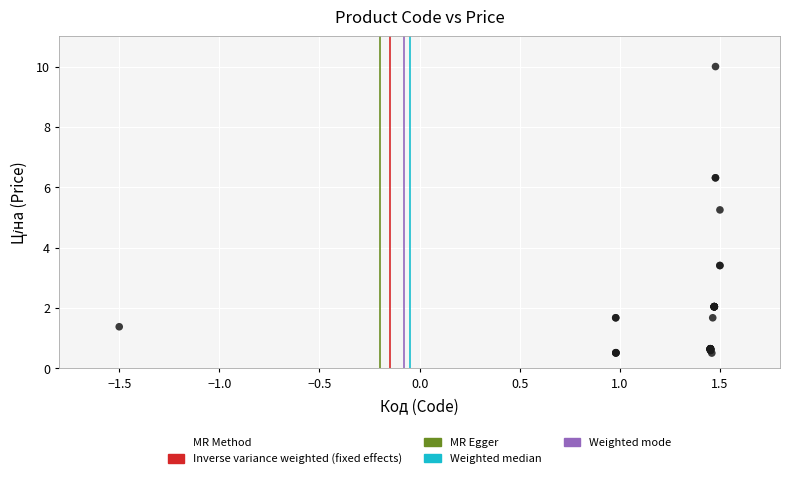

What Y value in the scatter plot is closest to 5?

5.2